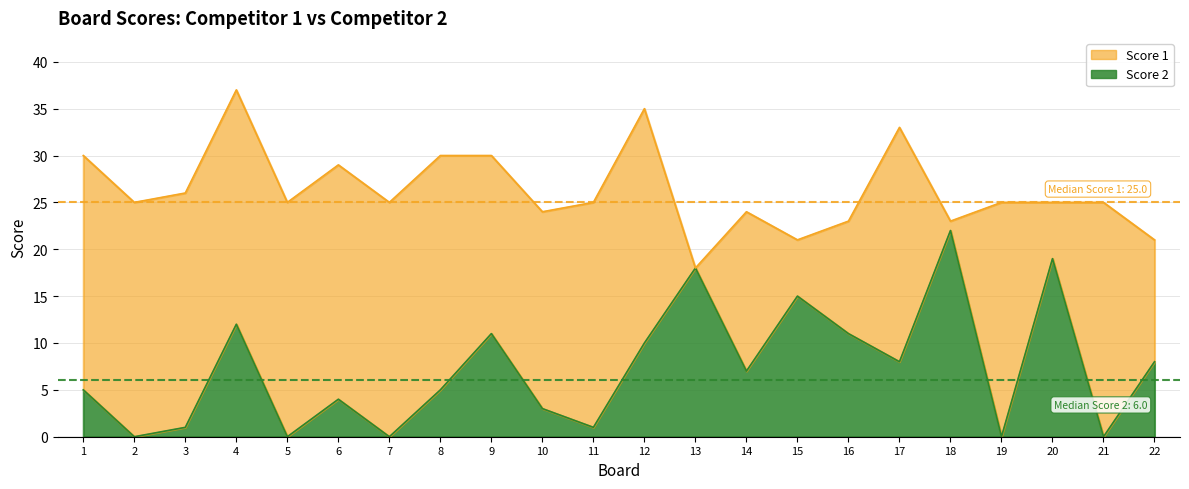

The chart shows a value of 0 at 11. True or false?

False